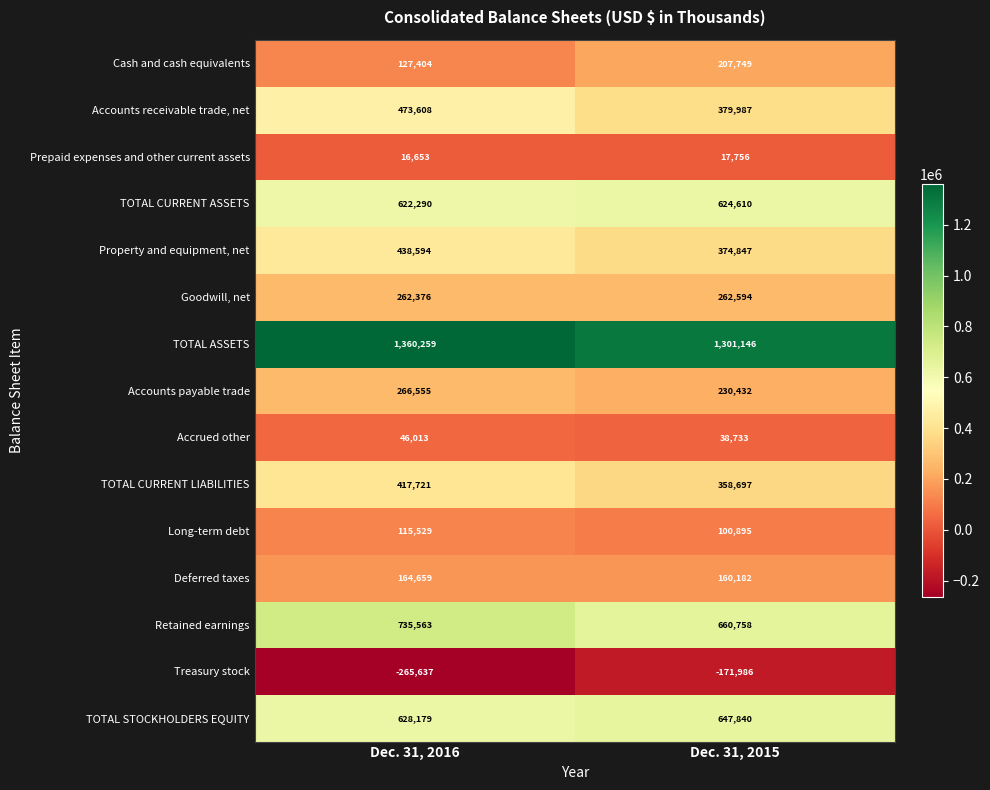

Read the TOTAL STOCKHOLDERS EQUITY value at Dec. 31, 2015.

647840